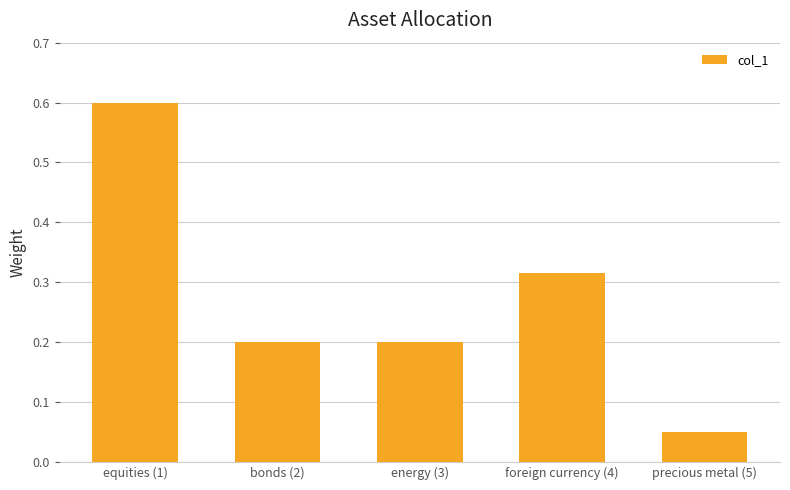

Which category has the highest value across all series?

equities (1)